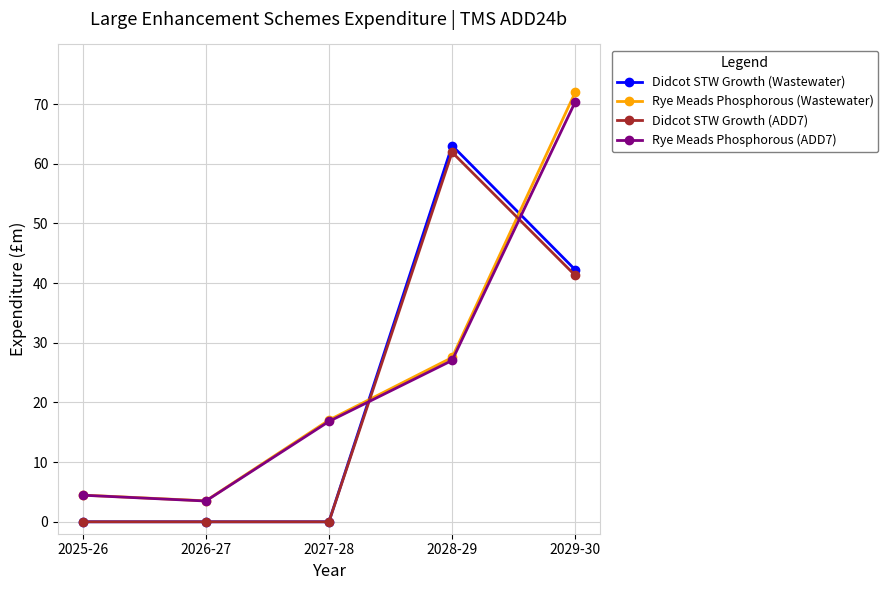

The value of Rye Meads Phosphorous (Wastewater) at 2025-26 is 7.9. True or false?

False